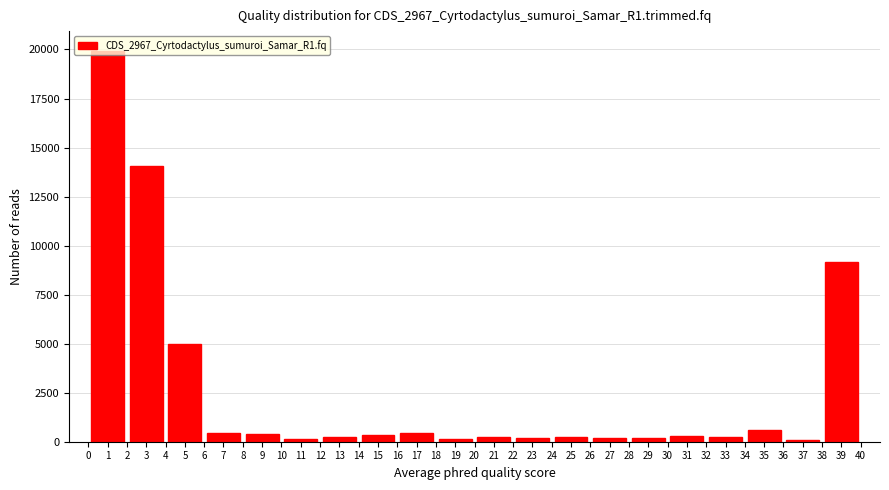

What is the sum of all values?

52622